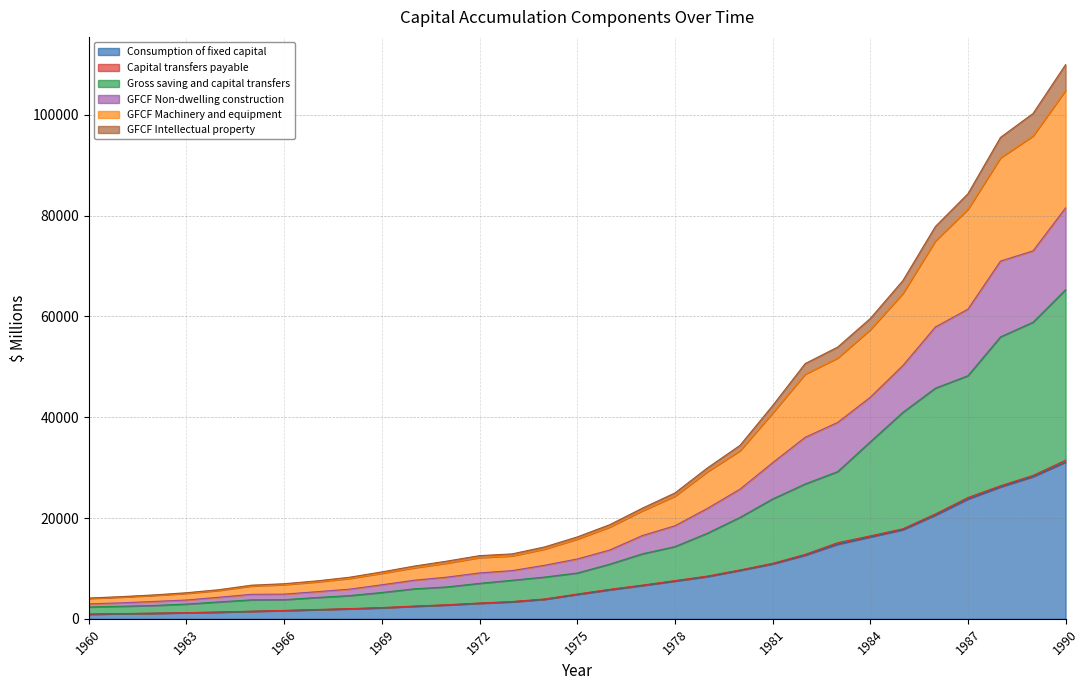

True or false: Gross saving and capital transfers and GFCF Intellectual property cross at least once.

False